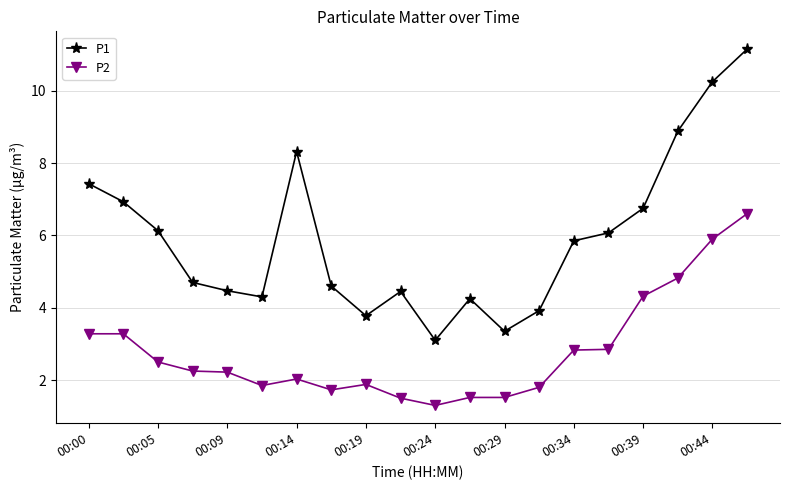

How many interior local valleys does the P1 series have?

4